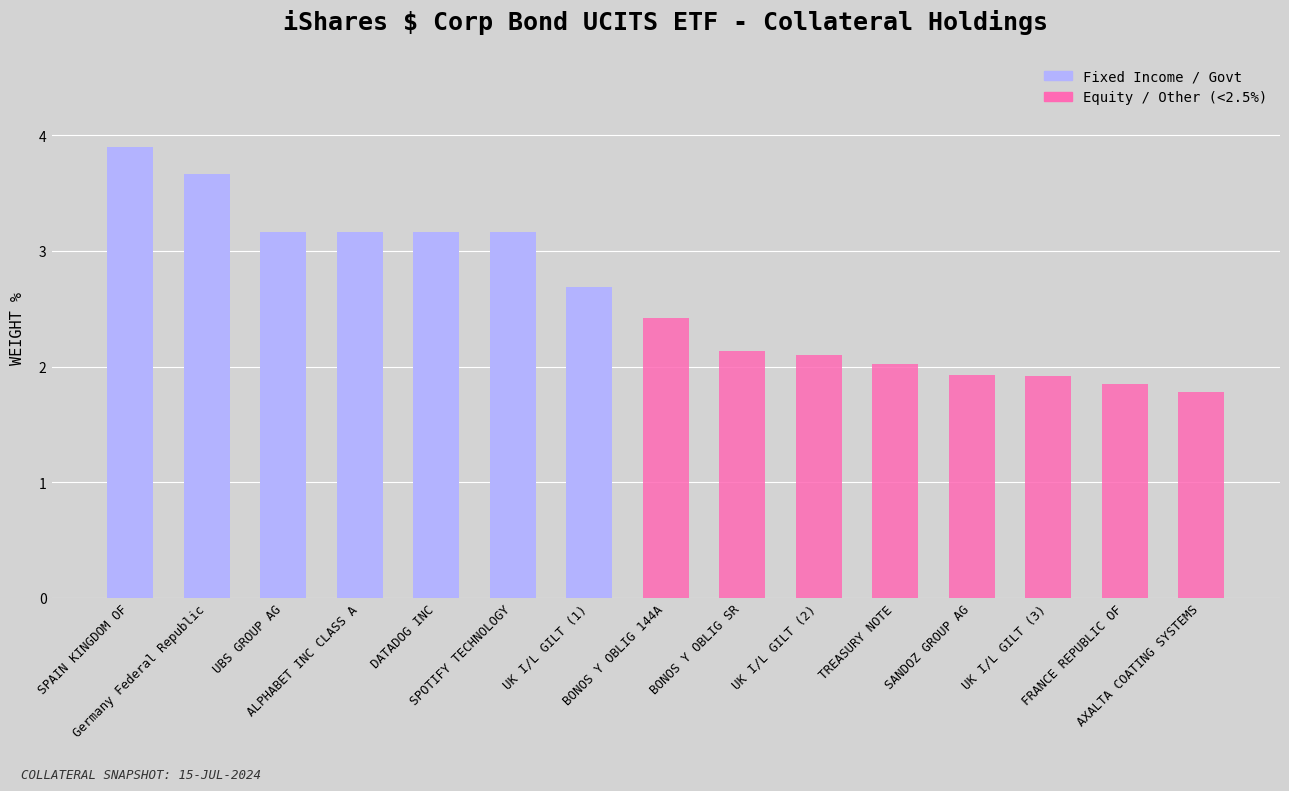

How many values are below 2?

4